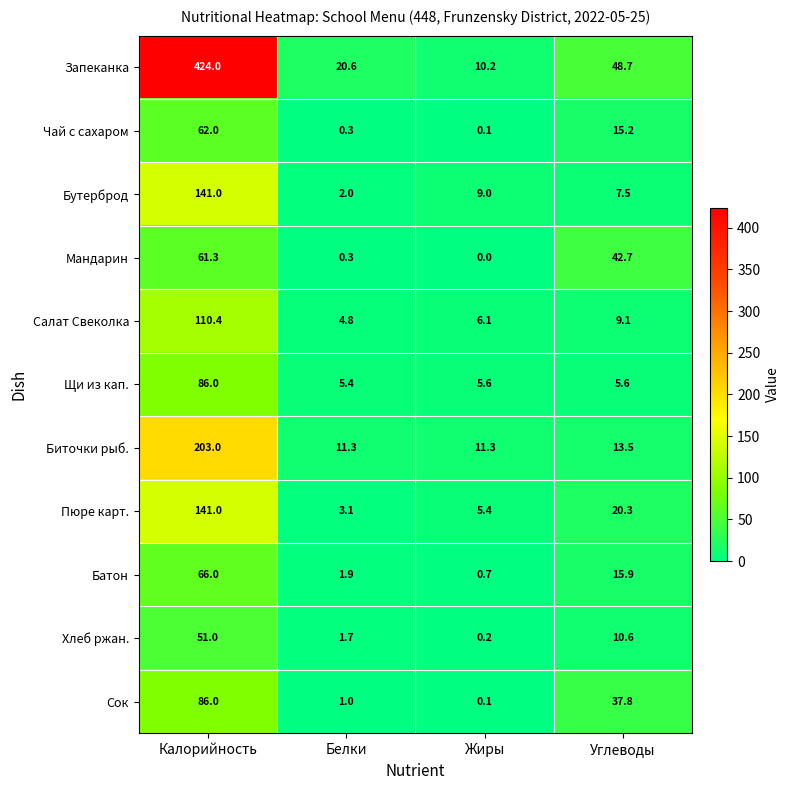

What is the spread (max minus min) of values at Жиры?

11.3